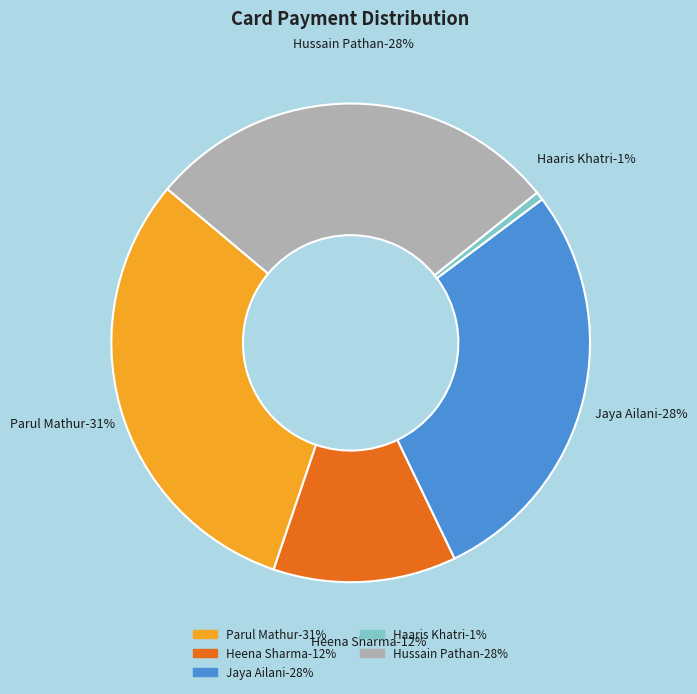

To the nearest percent, what is the difference between the largest and smallest slice percentages?

30%